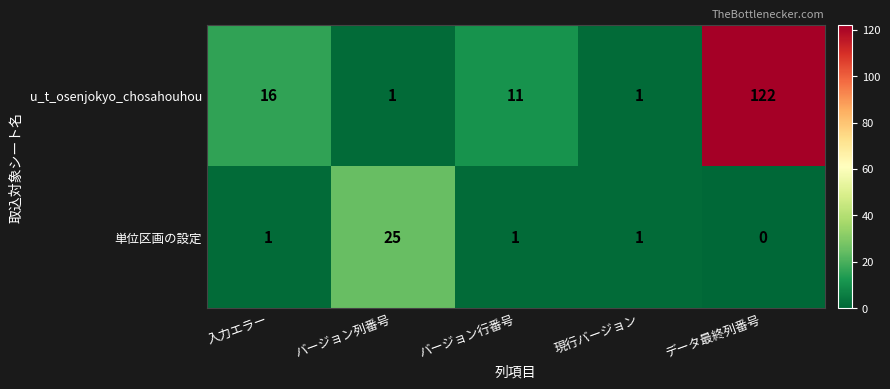

List the series in order of their peak value, lowest first.

単位区画の設定, u_t_osenjokyo_chosahouhou